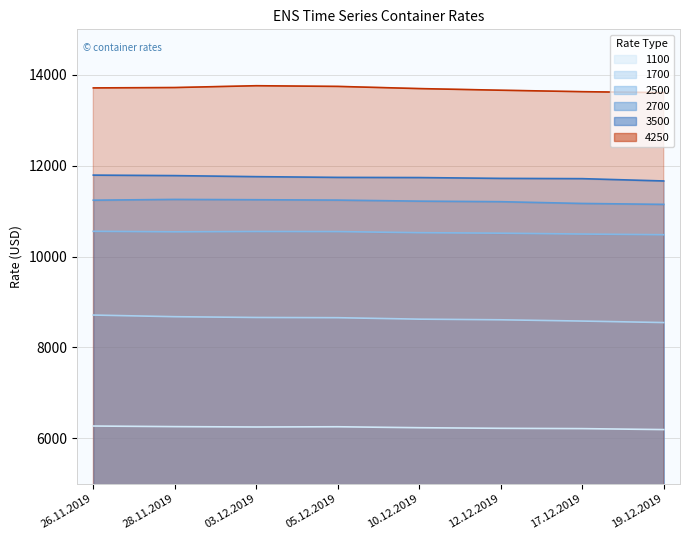

What is the difference between the second highest and second lowest values in the 1700 series?

96